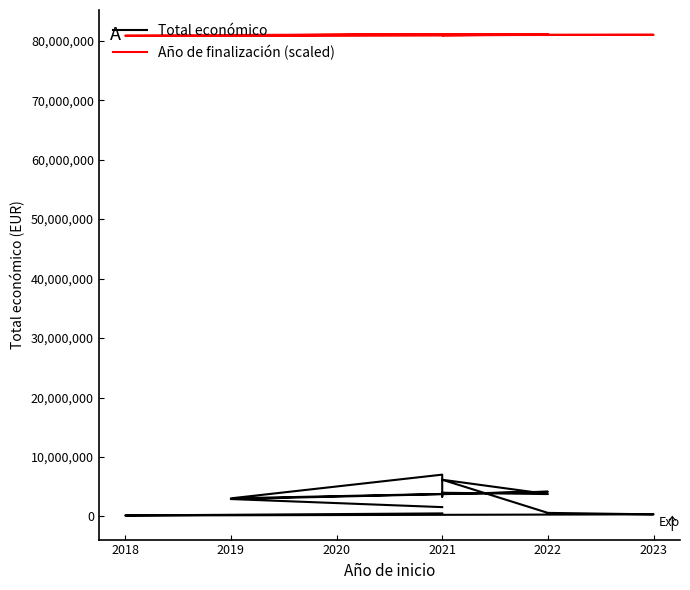

Which series has the largest total across all categories?

Año de finalización (scaled)